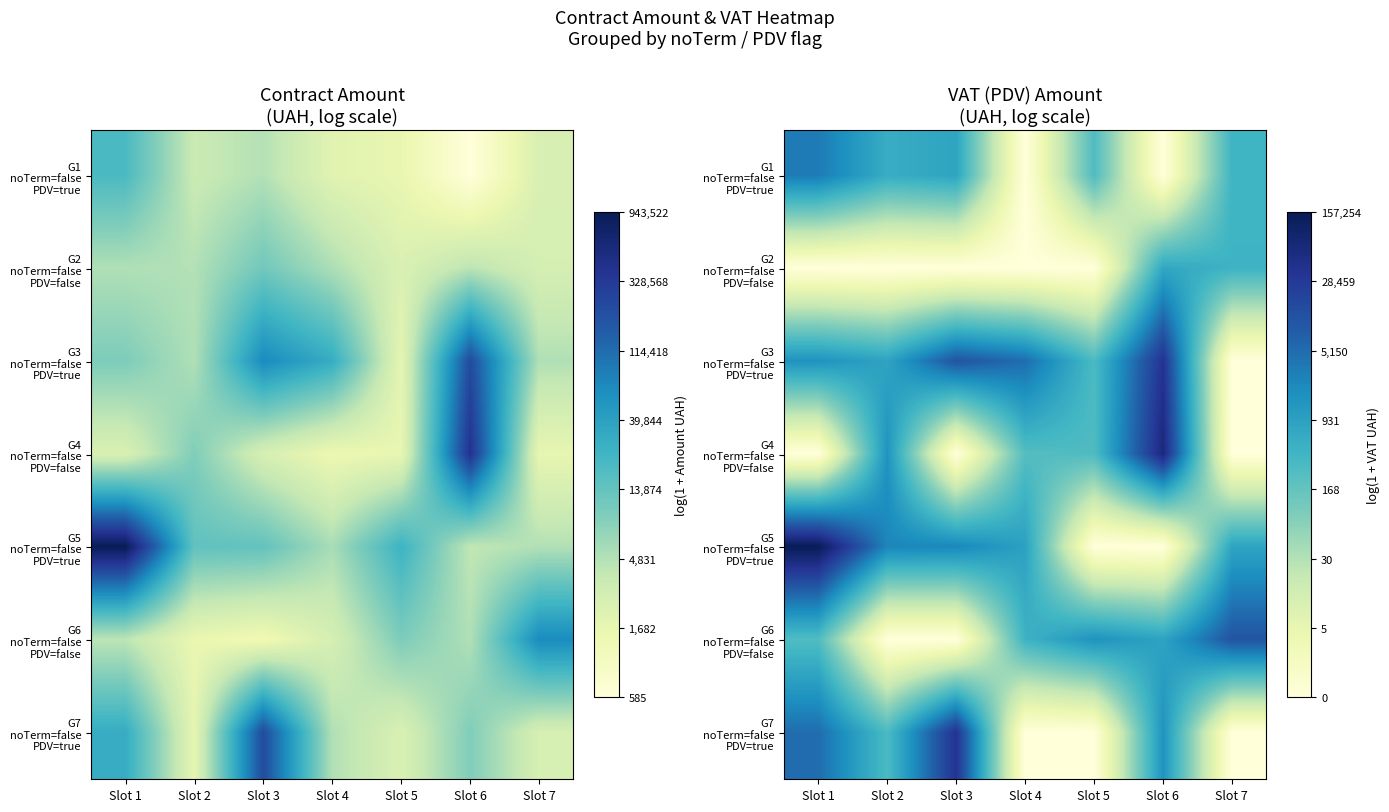

At which category does the chart reach its peak across all series?

Slot 1